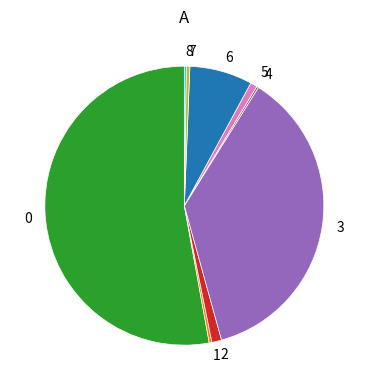

Does any single category account for the majority?

Yes